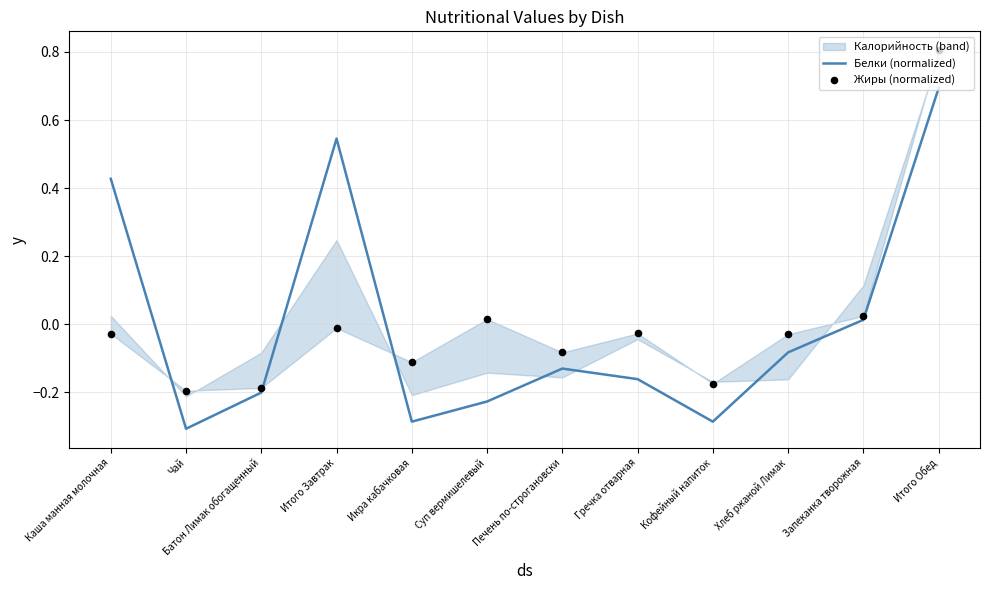

Which series has the largest total across all categories?

Белки (normalized)